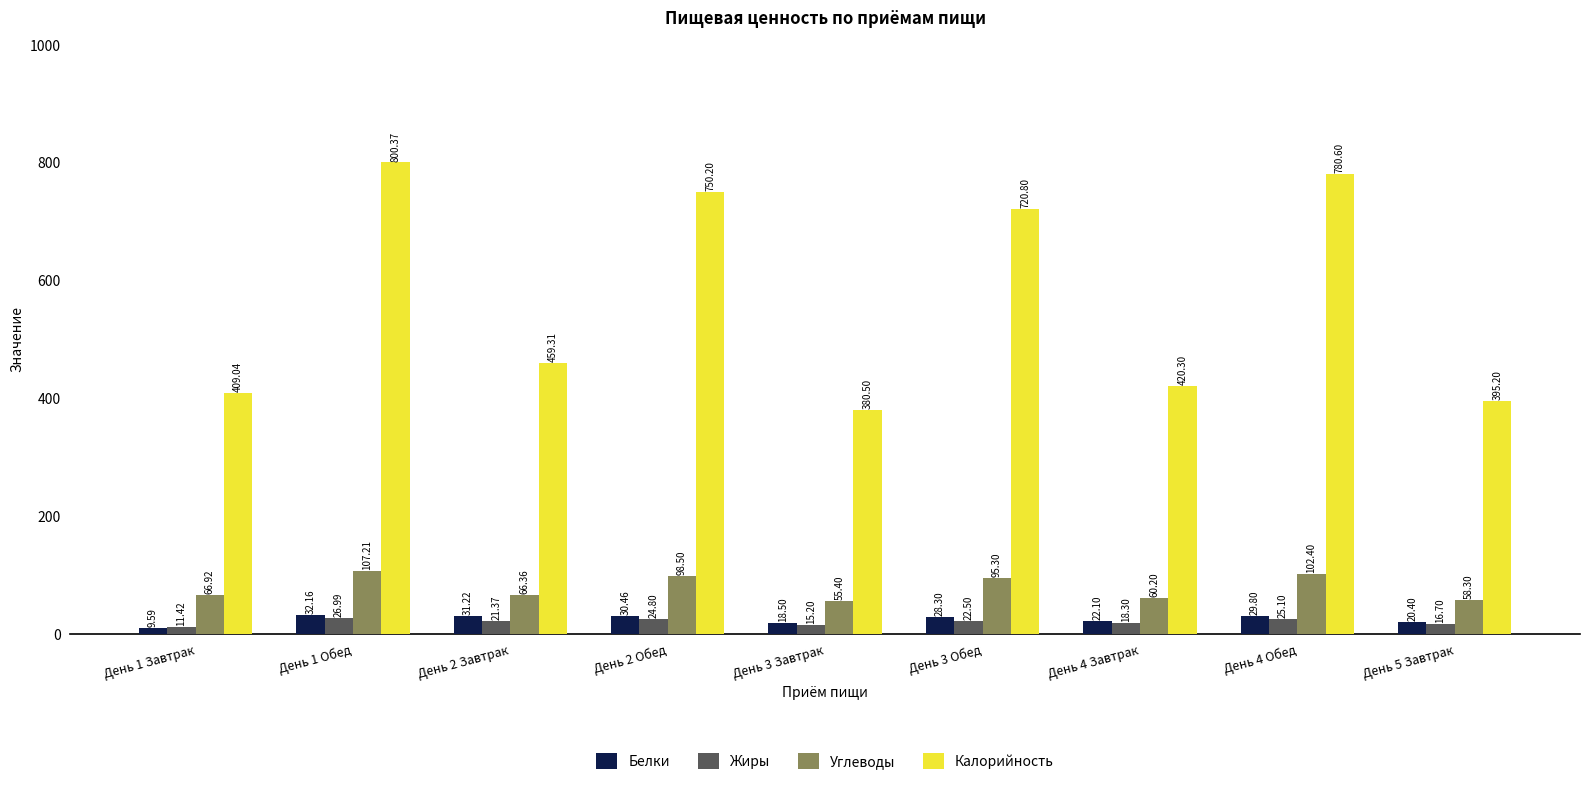

How many data points in Белки are less than 28?

4